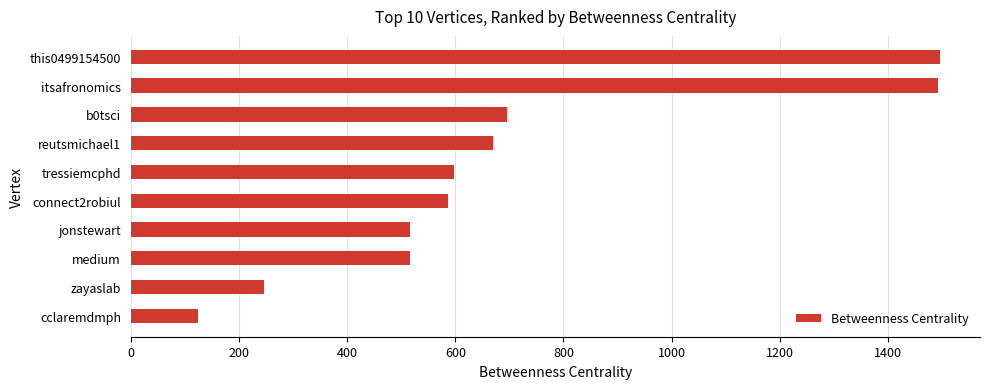

What is the ratio of the value at connect2robiul to the value at cclaremdmph?

4.7